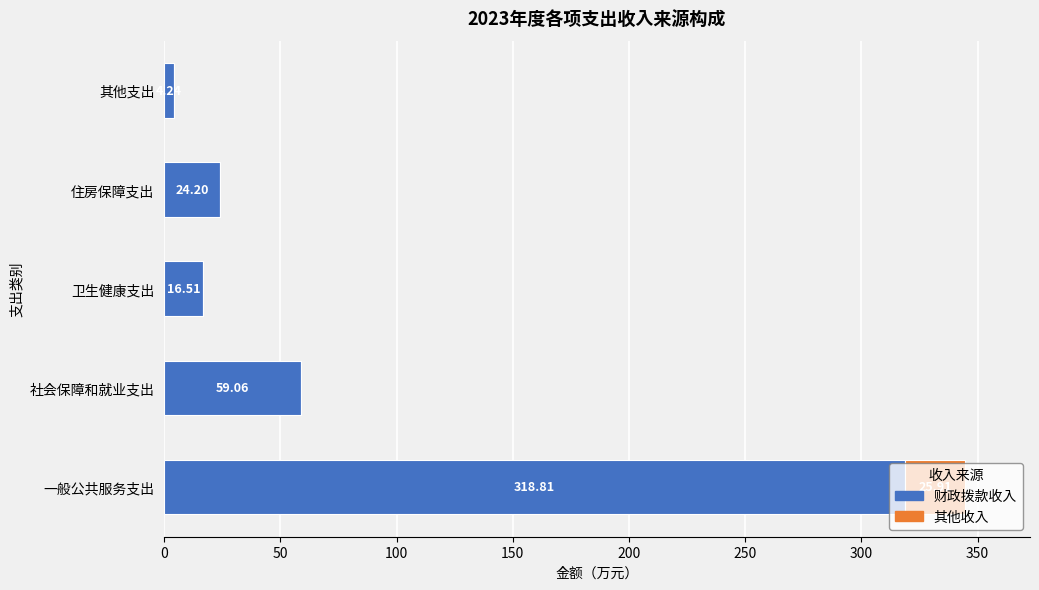

At which category is the sum across all series the highest?

一般公共服务支出